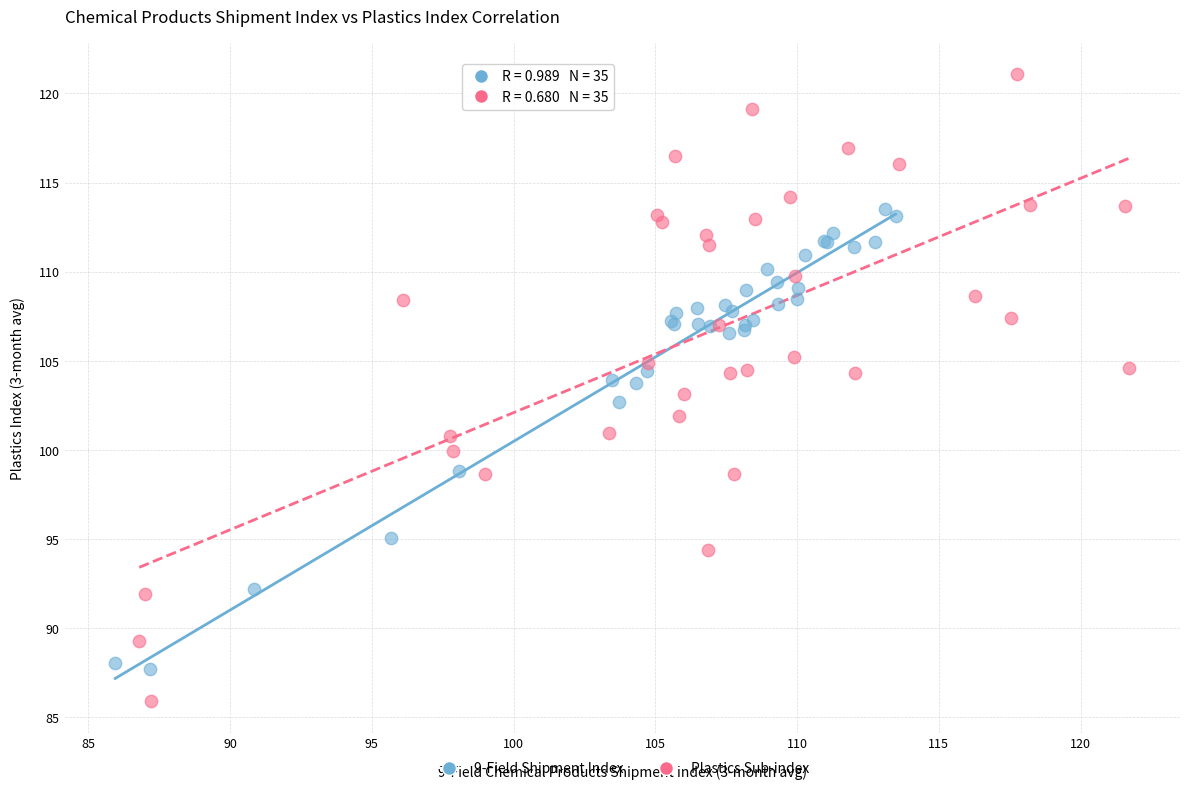

Which series has the largest Y range (max minus min)?

Plastics Sub-index